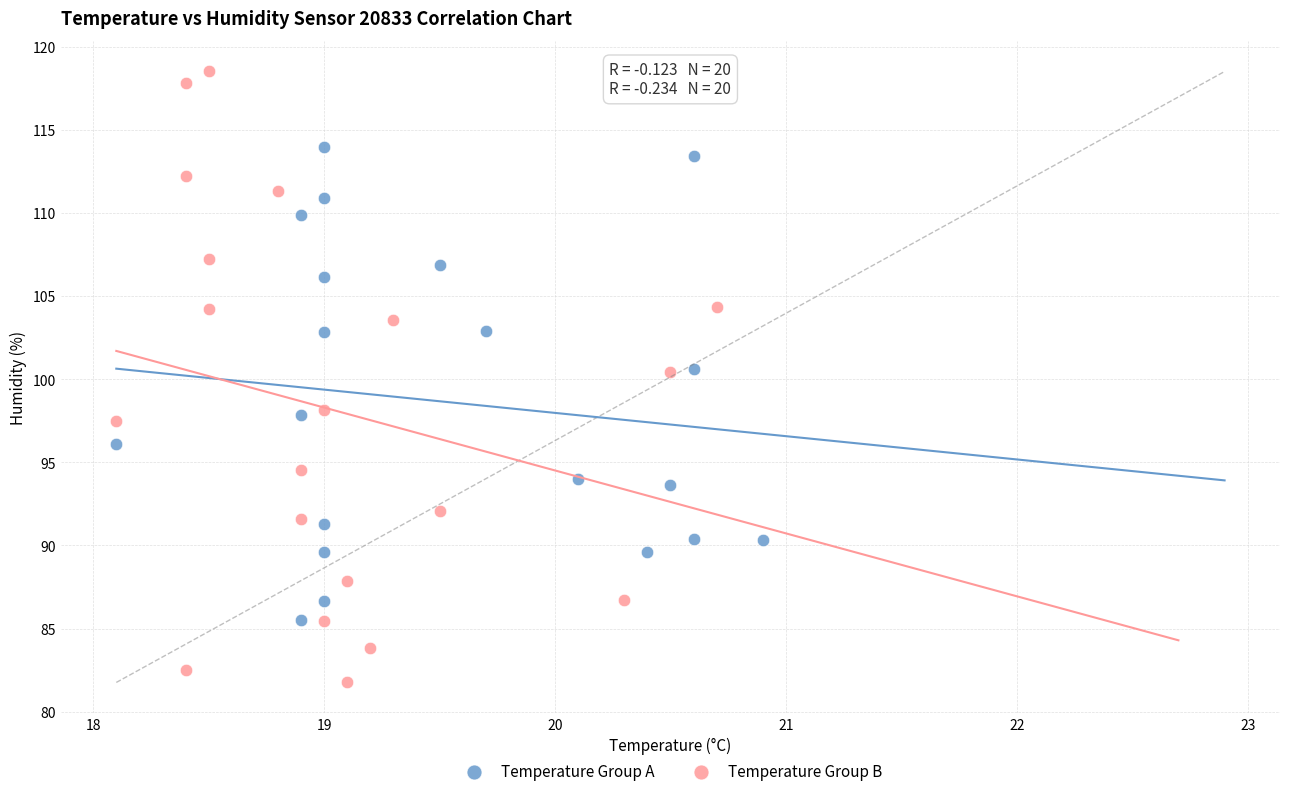

Which series contains the highest Y value?

Temperature Group B